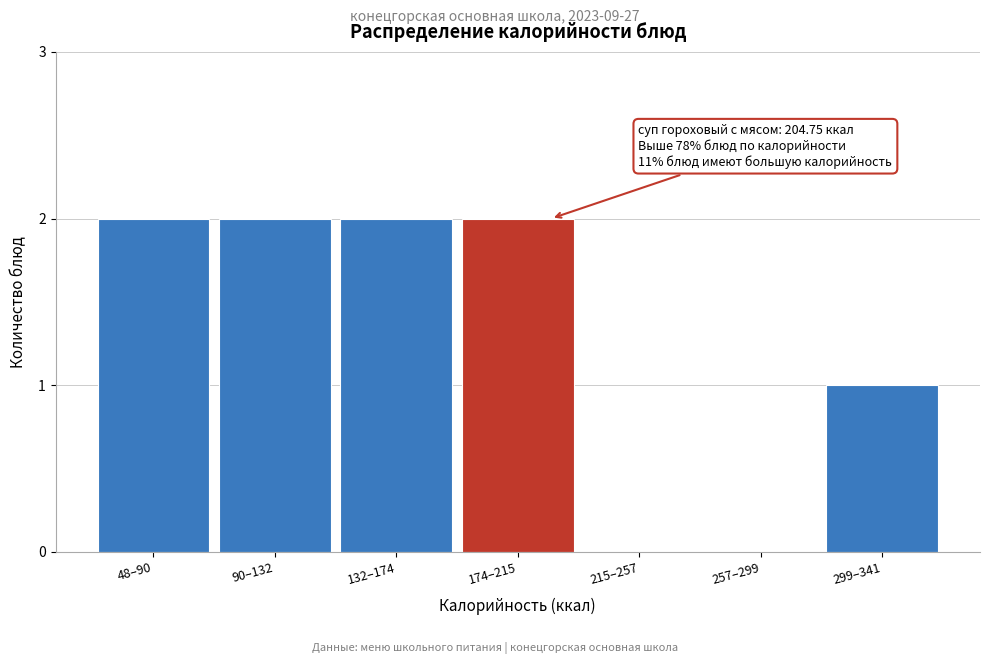

Reading left to right, list all the values displayed in this chart.

48–90=2	90–132=2	132–174=2	174–215=2	215–257=0	257–299=0	299–341=1